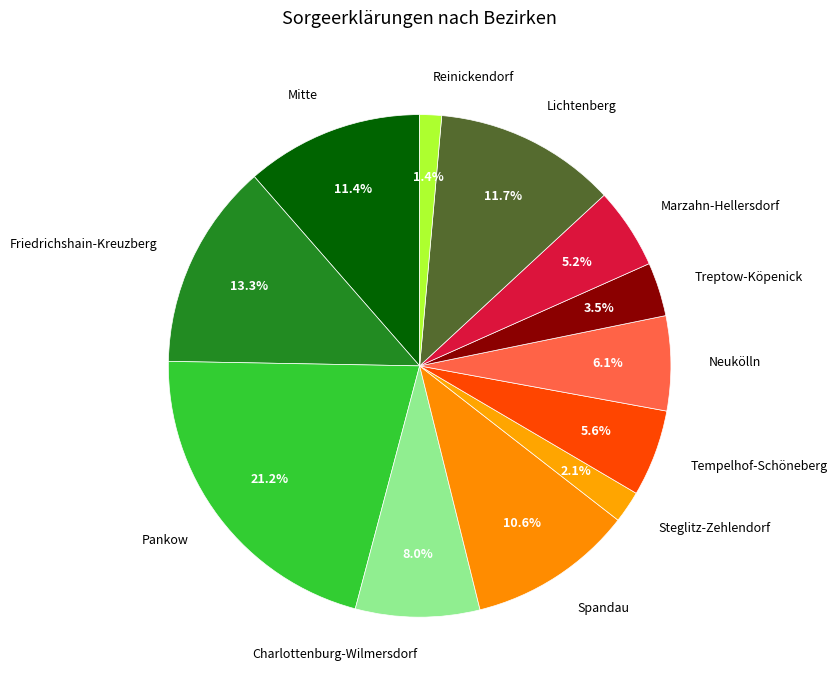

What percentage is NOT represented by Treptow-Köpenick?

96.5%